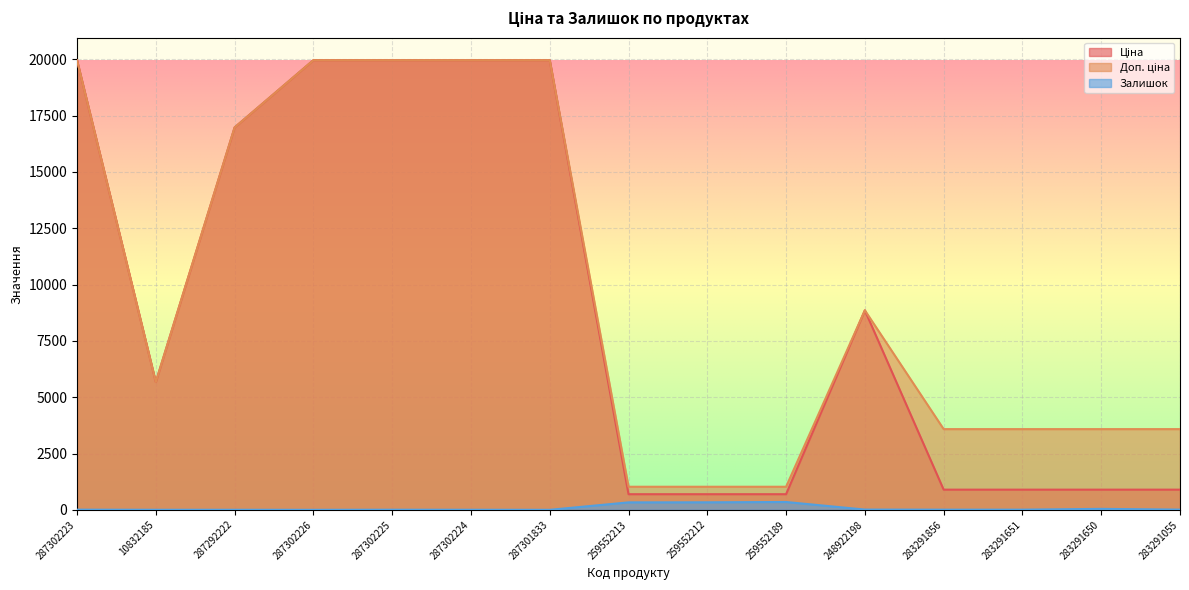

What position from the left is 259552212?

9